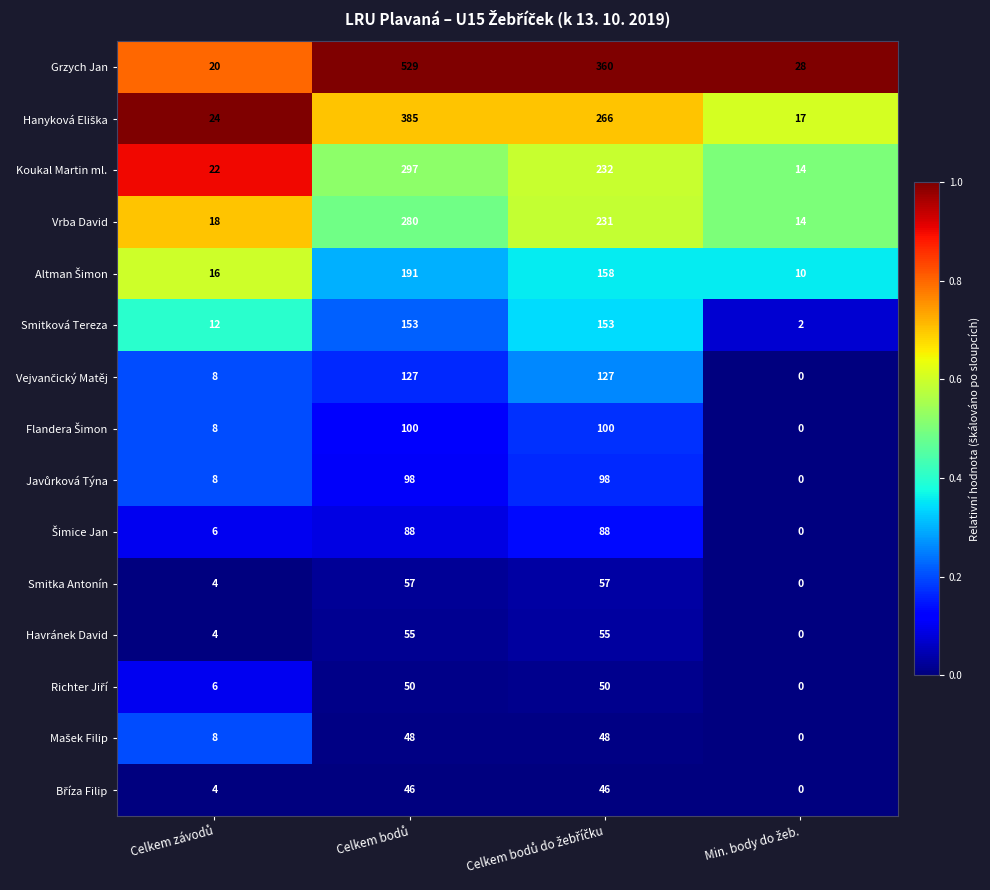

At how many categories does at least one series exceed 0?

4